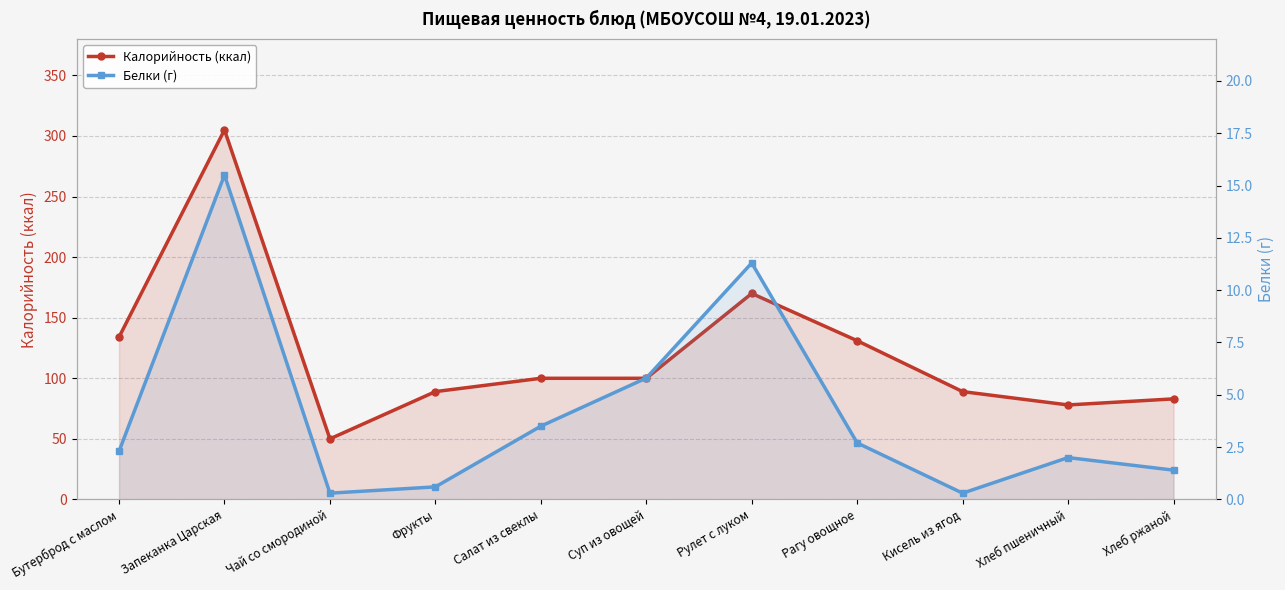

What is the minimum value shown in the chart?

0.3